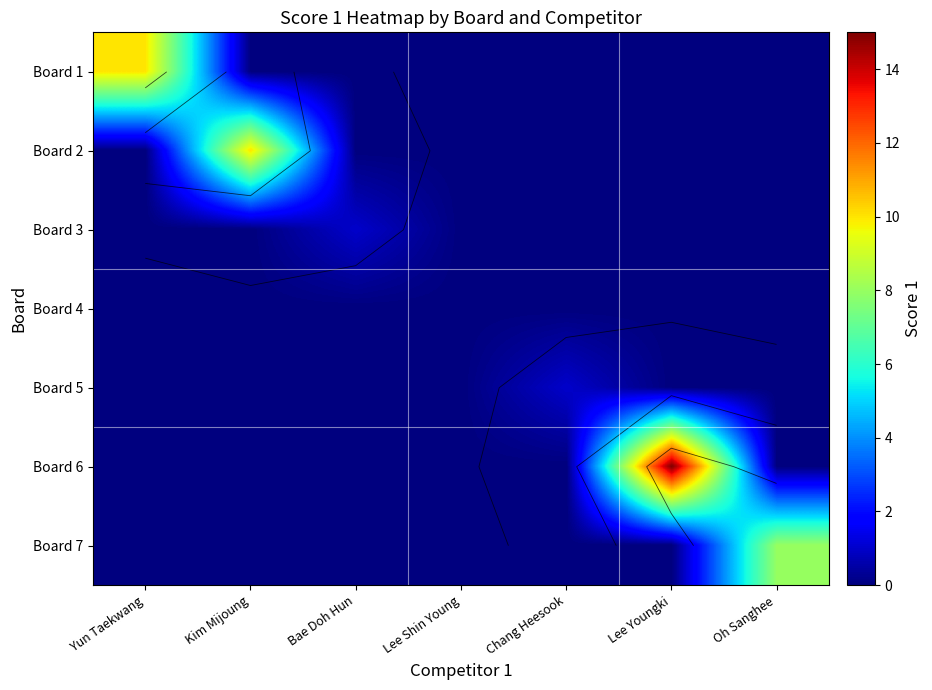

At which category is the sum across all series the highest?

Lee Youngki